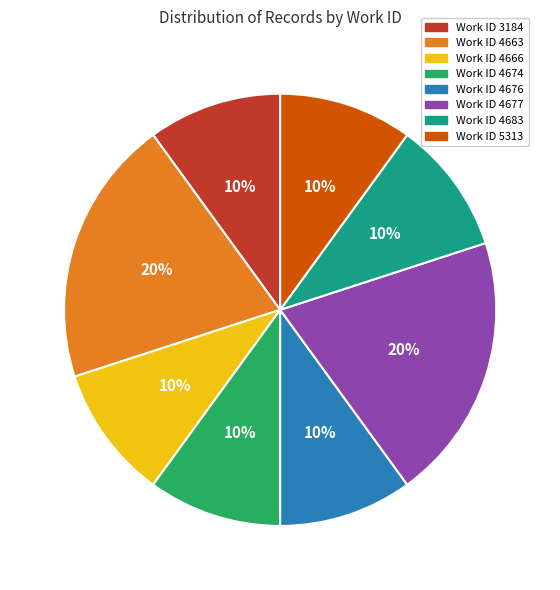

To the nearest percent, what is the difference between the largest and smallest slice percentages?

10%